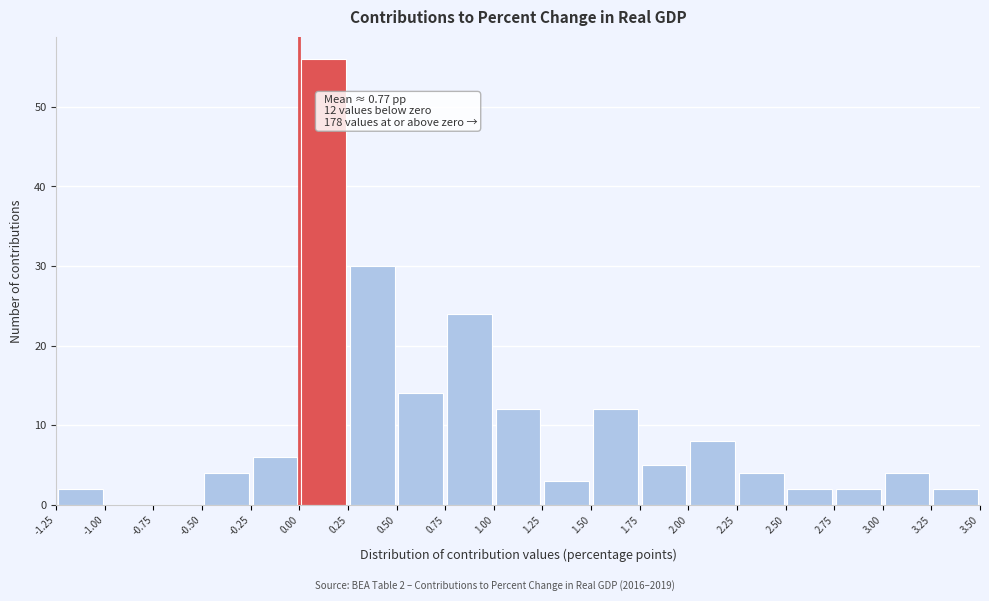

Which range on the x-axis has the tallest bar?

0.00 to 0.25